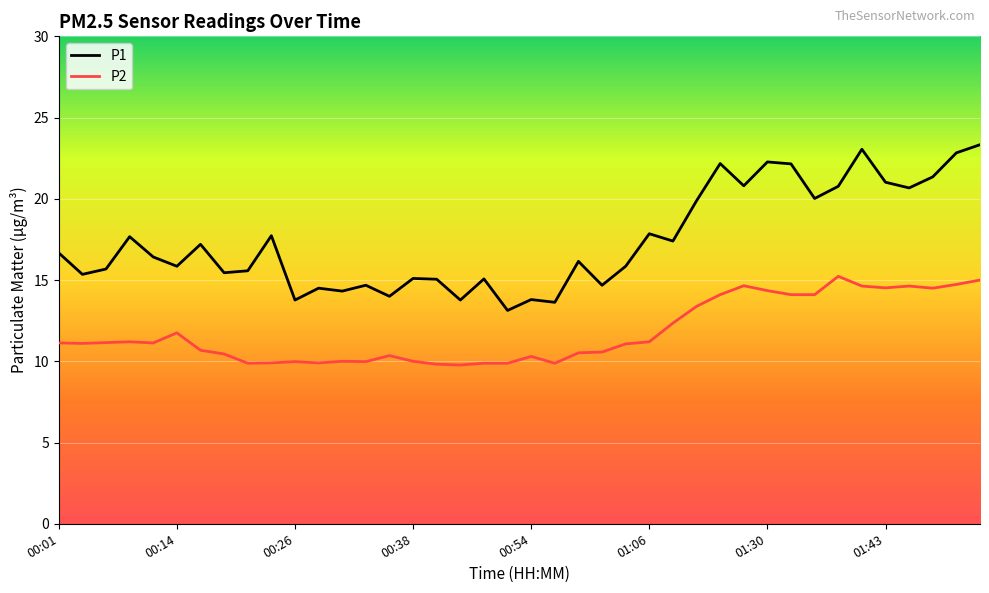

What is the average value of the P1 series?

17.4